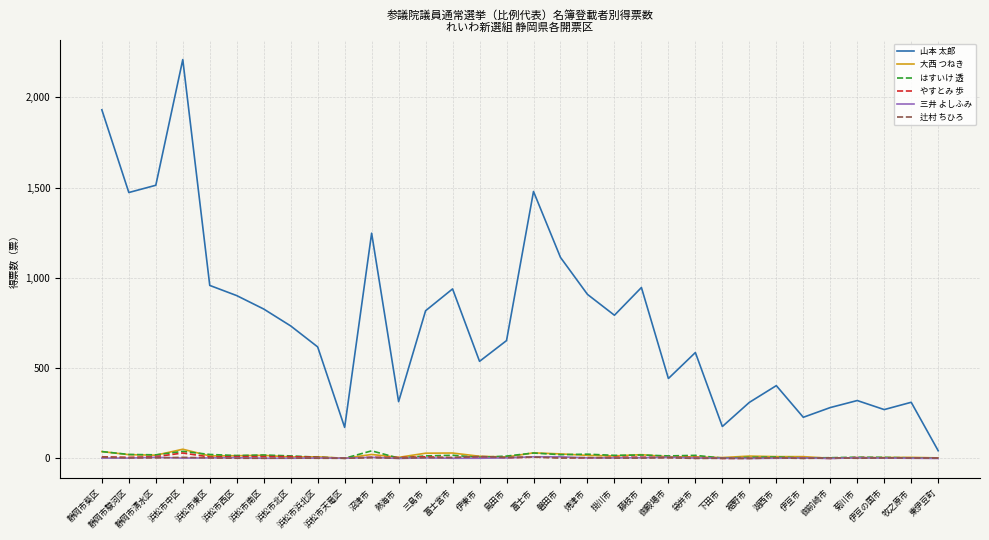

What position from the right is 牧之原市?

2